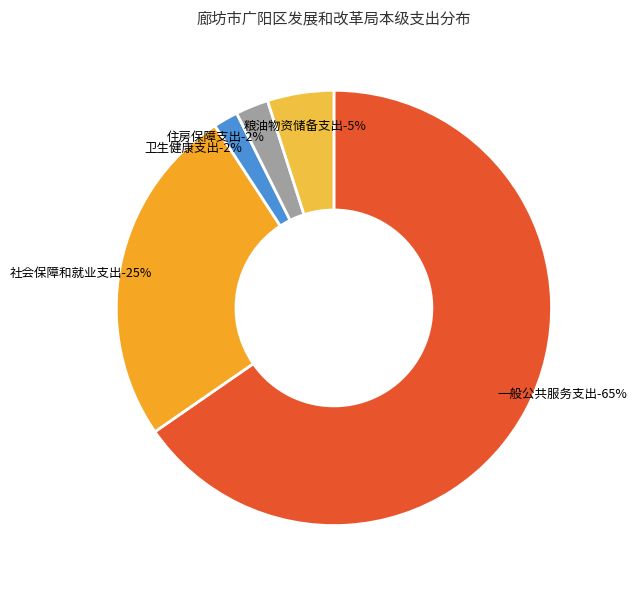

The 卫生健康支出 slice represents 2% of the pie. True or false?

True